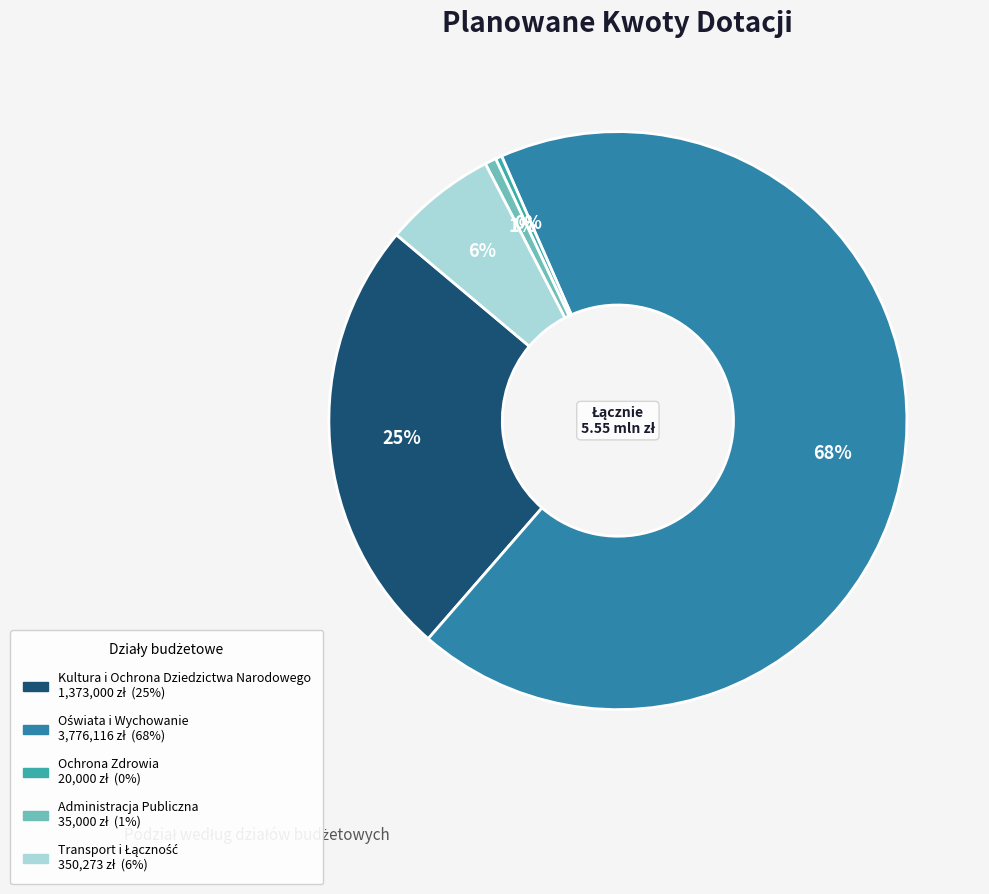

The Administracja Publiczna slice represents 13% of the pie. True or false?

False